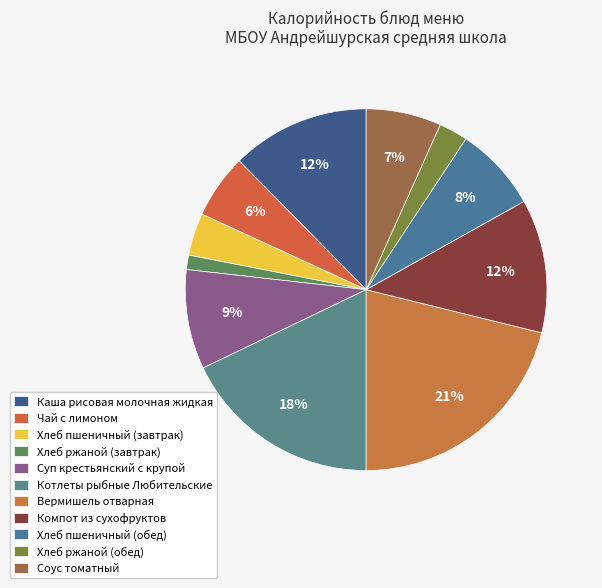

Does Вермишель отварная account for over 50% of the chart?

No